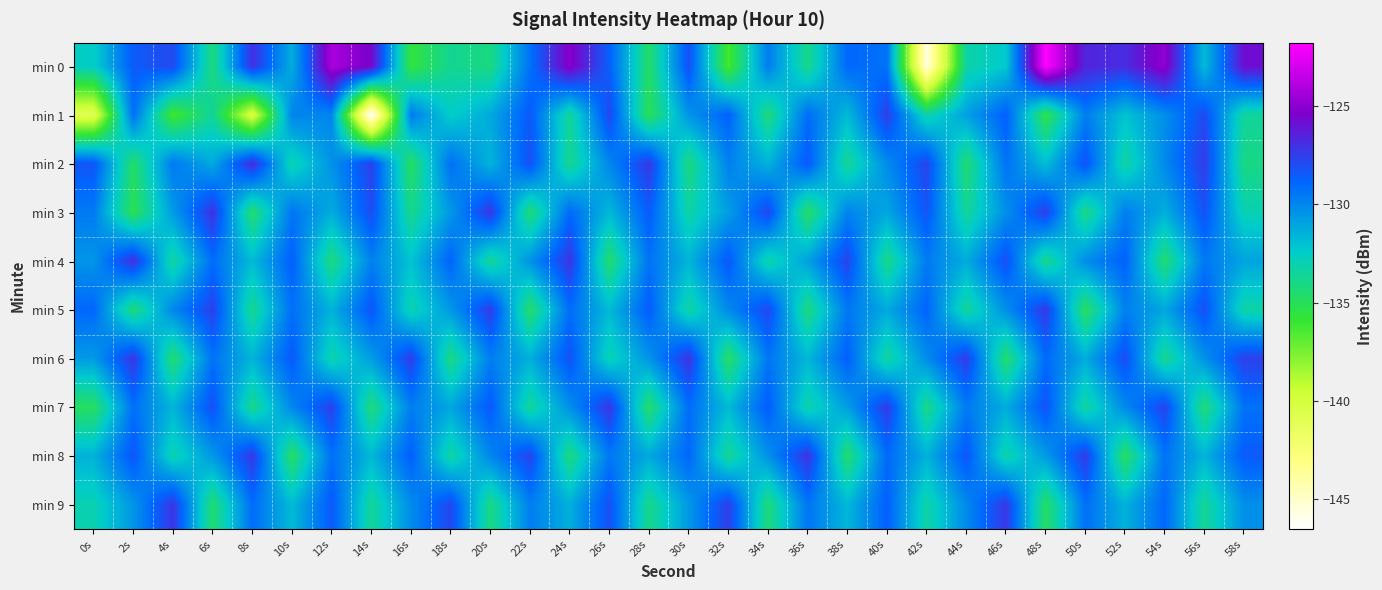

Reading left to right, transcribe all the data shown in this chart.

min 0: 0s=-132.6	2s=-128.5	4s=-127.9	6s=-134.2	8s=-127.0	10s=-131.3	12s=-124.2	14s=-125.5	16s=-135.7	18s=-133.7	20s=-134.1	22s=-129.3	24s=-125.1	26s=-128.7	28s=-134.7	30s=-128.1	32s=-136.3	34s=-129.7	36s=-133.9	38s=-128.9	40s=-129.3	42s=-145.6	44s=-133.3	46s=-132.3	48s=-121.8	50s=-126.6	52s=-126.9	54s=-124.9	56s=-131.8	58s=-125.8
min 1: 0s=-141.0	2s=-129.2	4s=-136.2	6s=-133.5	8s=-140.4	10s=-129.9	12s=-130.0	14s=-146.5	16s=-129.5	18s=-132.5	20s=-131.2	22s=-128.4	24s=-133.6	26s=-127.8	28s=-135.1	30s=-130.5	32s=-128.7	34s=-134.3	36s=-129.1	38s=-131.8	40s=-127.5	42s=-133.2	44s=-130.9	46s=-128.6	48s=-135.4	50s=-129.7	52s=-132.1	54s=-130.3	56s=-127.9	58s=-133.5
min 2: 0s=-128.3	2s=-134.7	4s=-129.5	6s=-131.2	8s=-126.8	10s=-133.1	12s=-130.4	14s=-127.6	16s=-134.9	18s=-129.2	20s=-131.6	22s=-128.1	24s=-133.8	26s=-130.0	28s=-127.3	30s=-134.2	32s=-129.8	34s=-131.5	36s=-128.4	38s=-133.7	40s=-130.2	42s=-127.7	44s=-134.5	46s=-129.3	48s=-131.9	50s=-128.2	52s=-133.4	54s=-130.1	56s=-127.4	58s=-134.0
min 3: 0s=-129.6	2s=-135.2	4s=-130.7	6s=-127.1	8s=-134.6	10s=-129.4	12s=-131.3	14s=-128.0	16s=-133.9	18s=-130.6	20s=-127.2	22s=-134.4	24s=-129.0	26s=-131.7	28s=-128.5	30s=-133.3	32s=-130.8	34s=-127.8	36s=-134.8	38s=-129.9	40s=-131.1	42s=-128.3	44s=-133.6	46s=-130.3	48s=-127.5	50s=-134.1	52s=-129.7	54s=-131.4	56s=-128.2	58s=-133.0
min 4: 0s=-130.5	2s=-127.0	4s=-133.5	6s=-129.1	8s=-131.8	10s=-128.6	12s=-134.2	14s=-129.8	16s=-132.1	18s=-128.8	20s=-133.7	22s=-130.4	24s=-127.2	26s=-134.6	28s=-129.3	30s=-131.6	32s=-128.4	34s=-133.2	36s=-130.9	38s=-127.7	40s=-134.0	42s=-129.6	44s=-131.3	46s=-128.1	48s=-133.9	50s=-130.2	52s=-128.7	54s=-134.5	56s=-129.5	58s=-131.0
min 5: 0s=-128.9	2s=-134.3	4s=-130.0	6s=-127.6	8s=-133.8	10s=-129.2	12s=-131.5	14s=-128.3	16s=-133.1	18s=-130.6	20s=-127.4	22s=-134.7	24s=-129.1	26s=-131.8	28s=-128.5	30s=-133.4	32s=-130.1	34s=-127.8	36s=-134.2	38s=-129.5	40s=-131.2	42s=-128.8	44s=-133.6	46s=-130.3	48s=-127.3	50s=-134.9	52s=-129.8	54s=-131.1	56s=-128.1	58s=-133.3
min 6: 0s=-130.7	2s=-127.2	4s=-134.5	6s=-129.3	8s=-131.6	10s=-128.4	12s=-133.2	14s=-130.8	16s=-127.5	18s=-134.1	20s=-129.7	22s=-131.4	24s=-128.2	26s=-133.0	28s=-130.5	30s=-127.1	32s=-134.8	34s=-129.4	36s=-131.7	38s=-128.6	40s=-133.5	42s=-130.2	44s=-127.4	46s=-134.6	48s=-129.0	50s=-131.3	52s=-128.0	54s=-133.8	56s=-130.4	58s=-127.6
min 7: 0s=-134.9	2s=-129.2	4s=-131.6	6s=-128.1	8s=-133.9	10s=-130.0	12s=-127.6	14s=-134.3	16s=-129.7	18s=-131.1	20s=-128.4	22s=-133.6	24s=-130.3	26s=-127.2	28s=-134.7	30s=-129.1	32s=-131.8	34s=-128.5	36s=-133.2	38s=-130.8	40s=-127.4	42s=-134.0	44s=-129.6	46s=-131.3	48s=-128.2	50s=-133.5	52s=-130.1	54s=-127.7	56s=-134.4	58s=-129.3
min 8: 0s=-131.5	2s=-128.3	4s=-133.1	6s=-130.6	8s=-127.3	10s=-134.8	12s=-129.2	14s=-131.7	16s=-128.6	18s=-133.4	20s=-130.0	22s=-127.7	24s=-134.2	26s=-129.5	28s=-131.2	30s=-128.9	32s=-133.7	34s=-130.4	36s=-127.1	38s=-134.6	40s=-129.0	42s=-131.5	44s=-128.3	46s=-133.2	48s=-130.7	50s=-127.4	52s=-134.9	54s=-129.3	56s=-131.6	58s=-128.5
min 9: 0s=-133.0	2s=-130.5	4s=-127.2	6s=-134.5	8s=-129.1	10s=-131.8	12s=-128.4	14s=-133.6	16s=-130.2	18s=-127.8	20s=-134.1	22s=-129.7	24s=-131.4	26s=-128.1	28s=-133.9	30s=-130.6	32s=-127.5	34s=-134.3	36s=-129.4	38s=-131.7	40s=-128.6	42s=-133.3	44s=-130.1	46s=-127.3	48s=-134.8	50s=-129.2	52s=-131.5	54s=-128.9	56s=-133.7	58s=-130.3